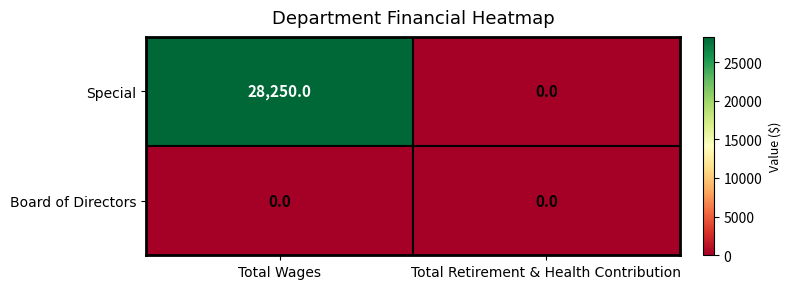

Rank the series by their average value, from highest to lowest.

Special, Board of Directors